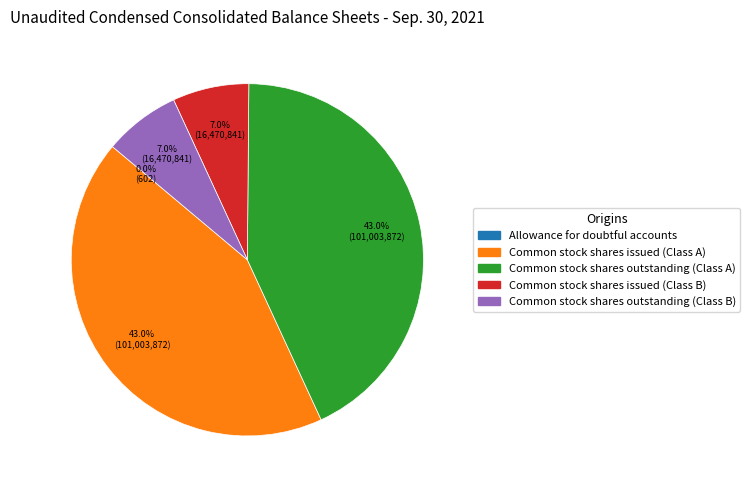

Does Common stock shares issued (Class B) account for over 50% of the chart?

No